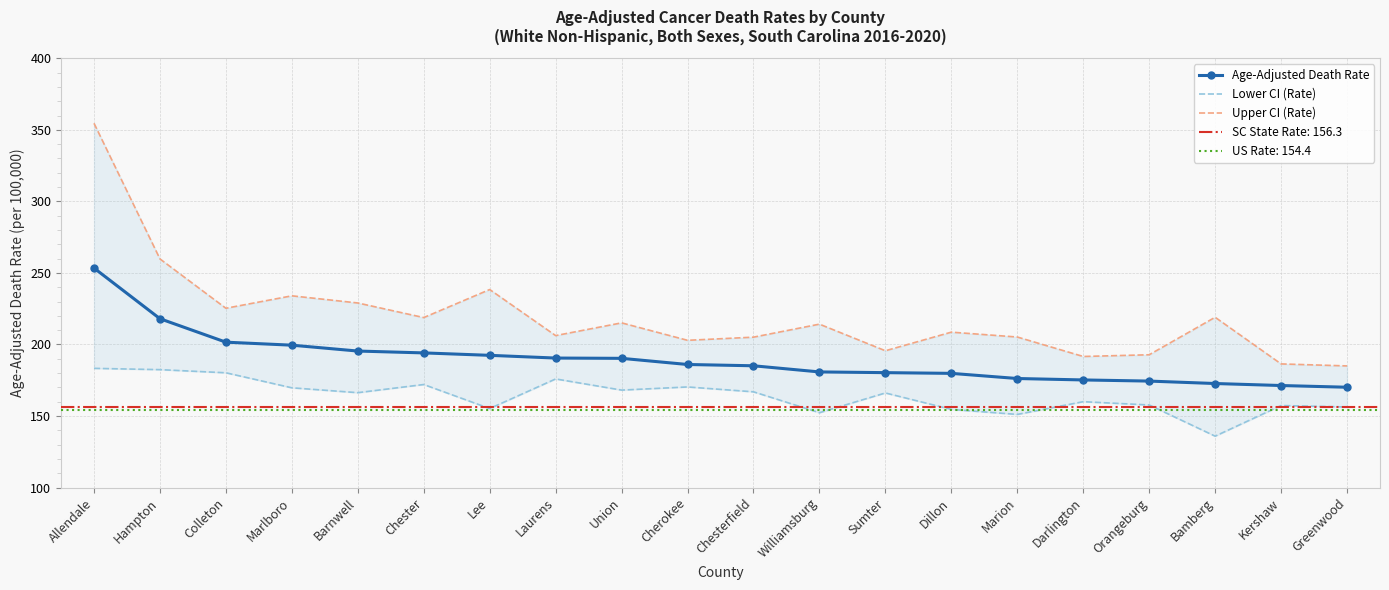

Which series has the largest total across all categories?

Upper CI (Rate)